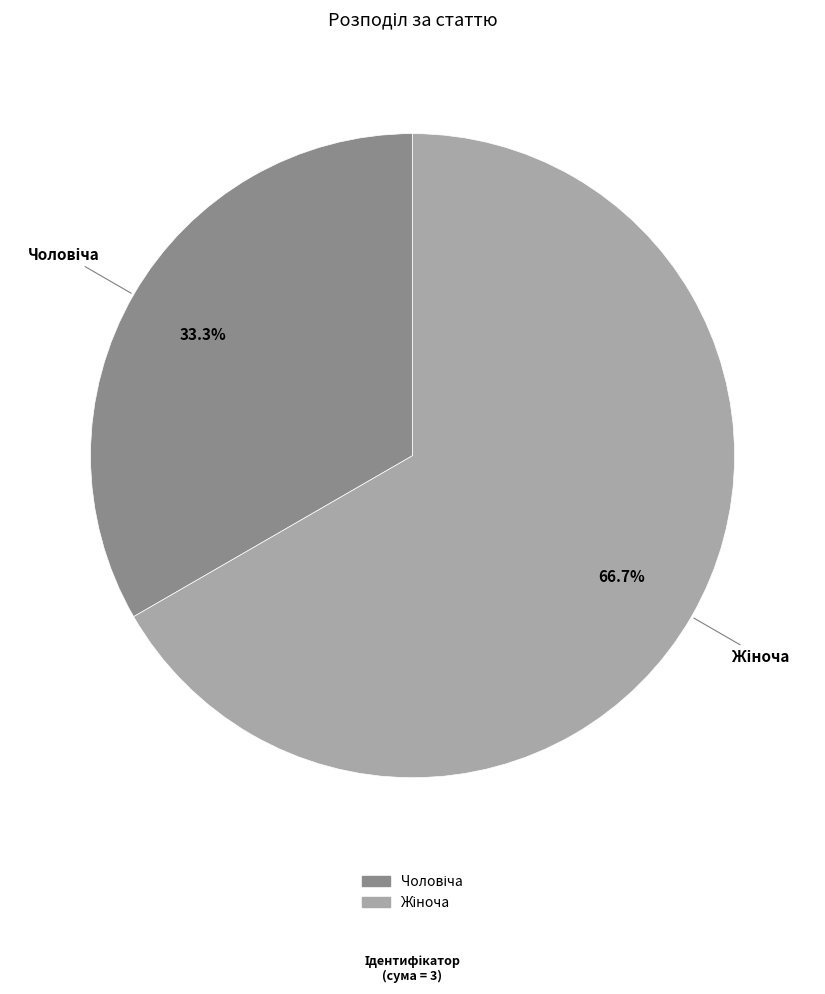

Is there a majority slice in this chart?

Yes